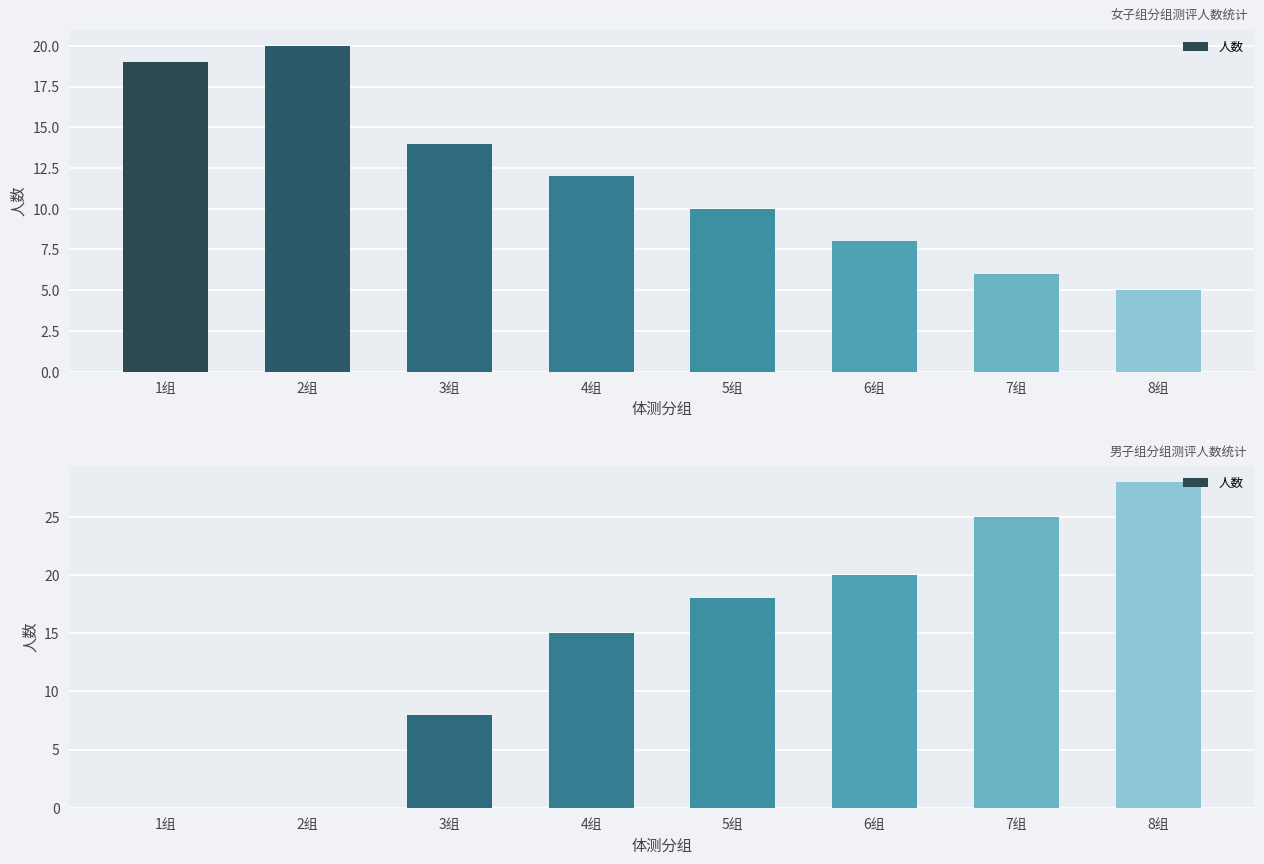

What is the difference between the values at 7组 and 3组?

17